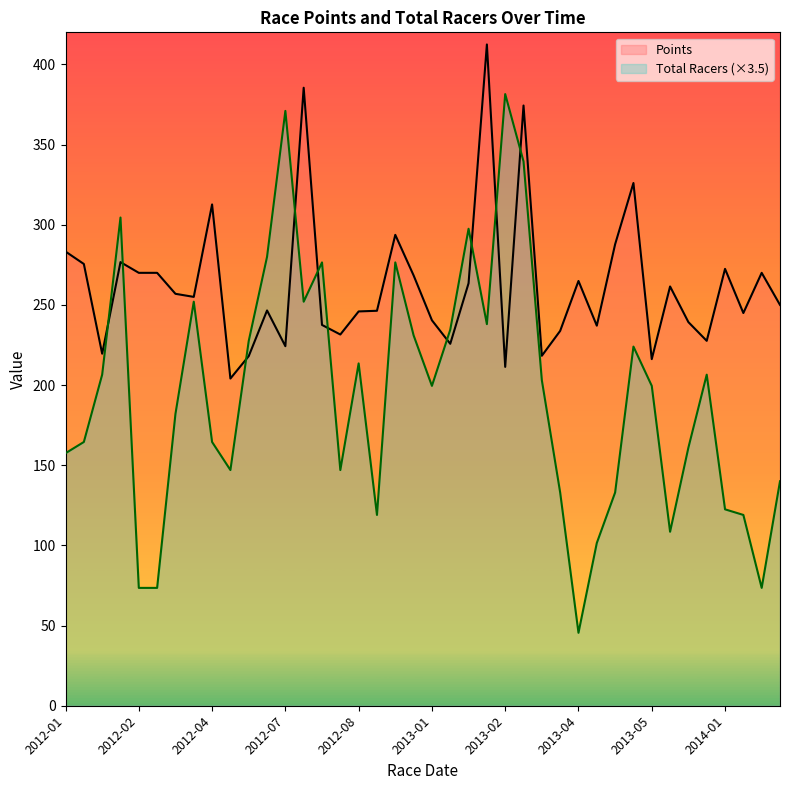

Which series has the largest total across all categories?

Points